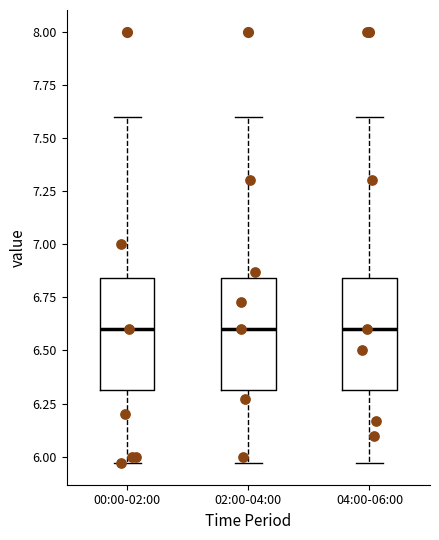

Reading left to right, transcribe this box plot: for each box, give where its median line is, the range the box spans, and where its two whiskers end, as read against the y-axis. The values are not printed on the chart, so give them approximately, as read against the axis.

00:00-02:00: median 6.60, box 6.30 to 6.85, whiskers 5.95 to 7.60
02:00-04:00: median 6.60, box 6.30 to 6.85, whiskers 5.95 to 7.60
04:00-06:00: median 6.60, box 6.30 to 6.85, whiskers 5.95 to 7.60